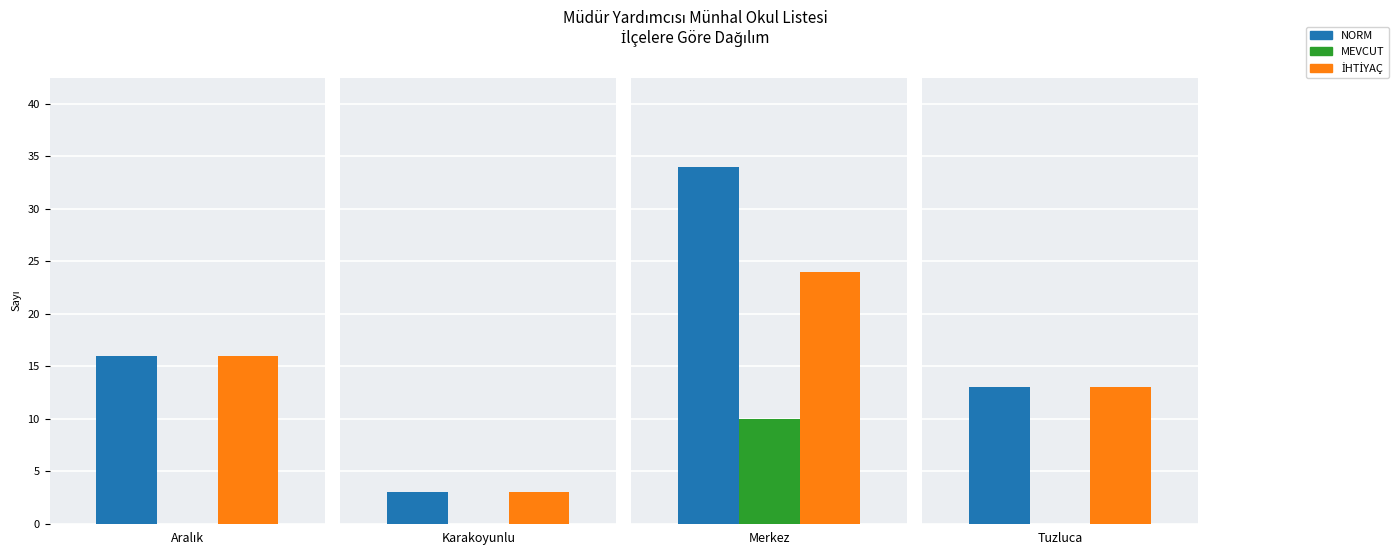

Reading left to right, transcribe all the data shown in this chart.

NORM: 16	3	34	13
MEVCUT: 0	0	10	0
İHTİYAÇ: 16	3	24	13